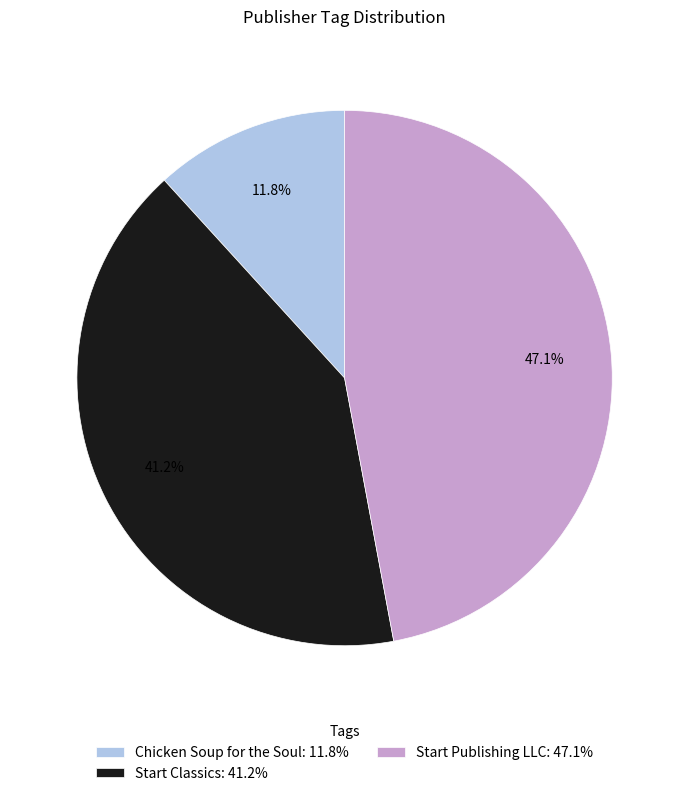

Does Chicken Soup for the Soul account for over 50% of the chart?

No